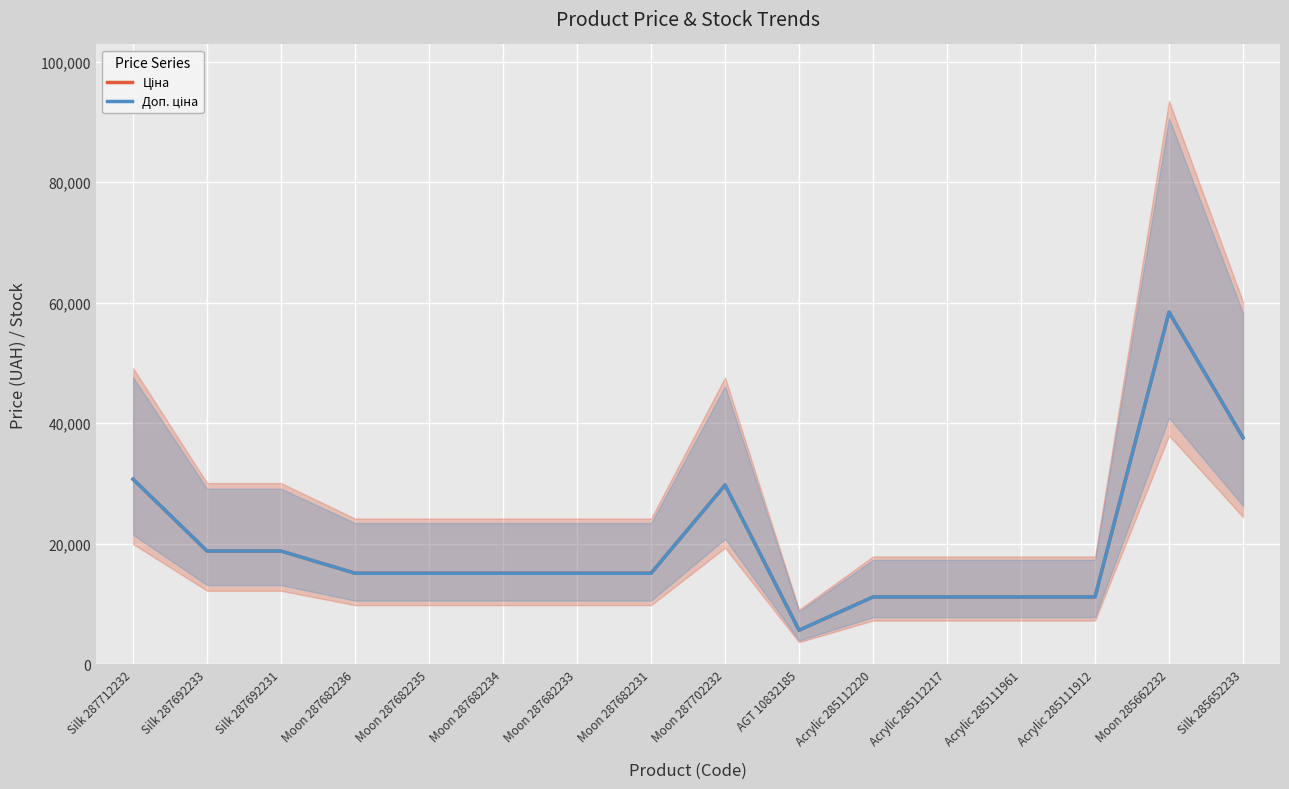

What is the label of the 16th point from the left?

Silk 285652233